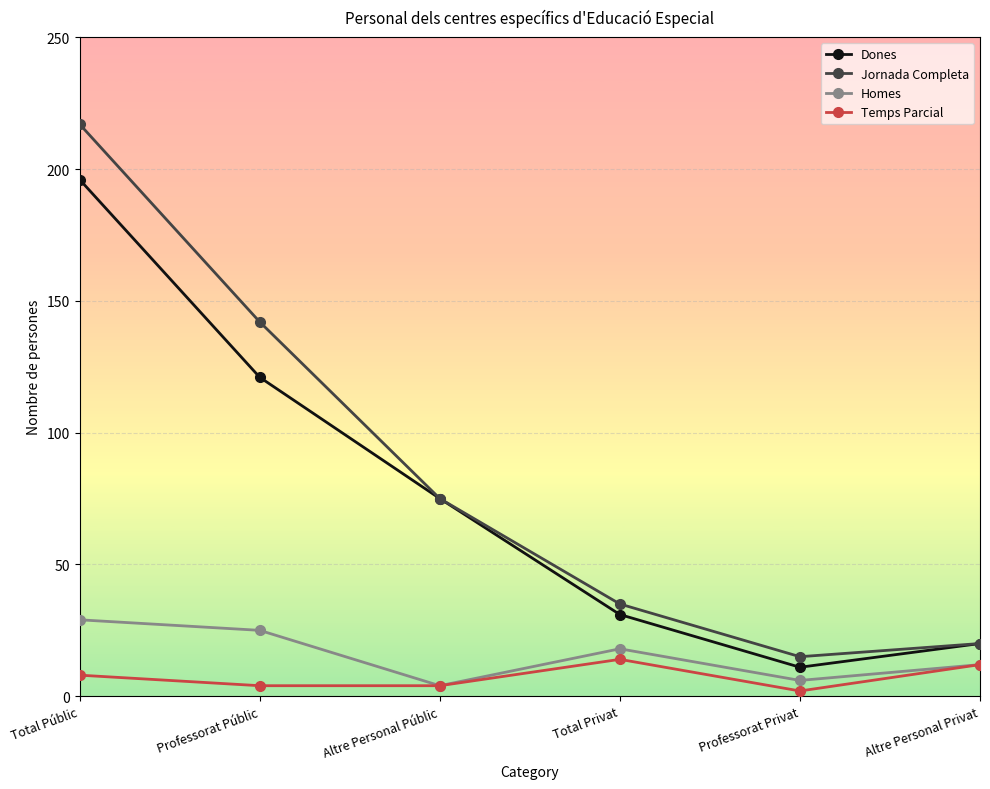

What is the label of the 5th point from the left?

Professorat Privat